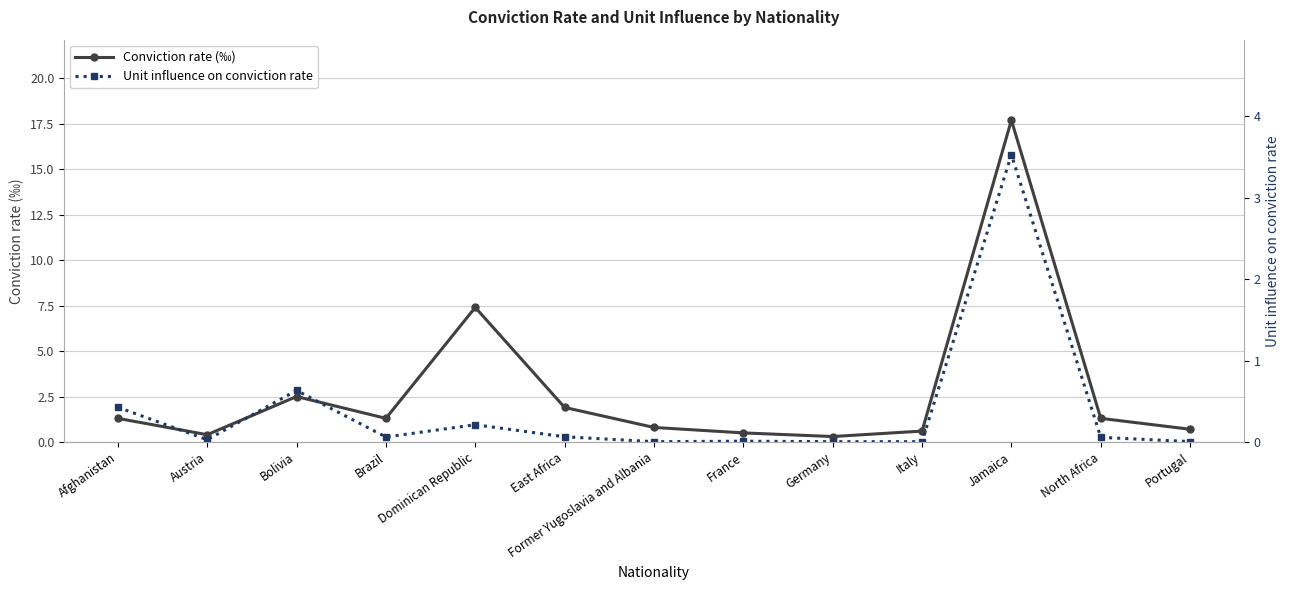

Which series has the largest range (max minus min)?

Conviction rate (‰)